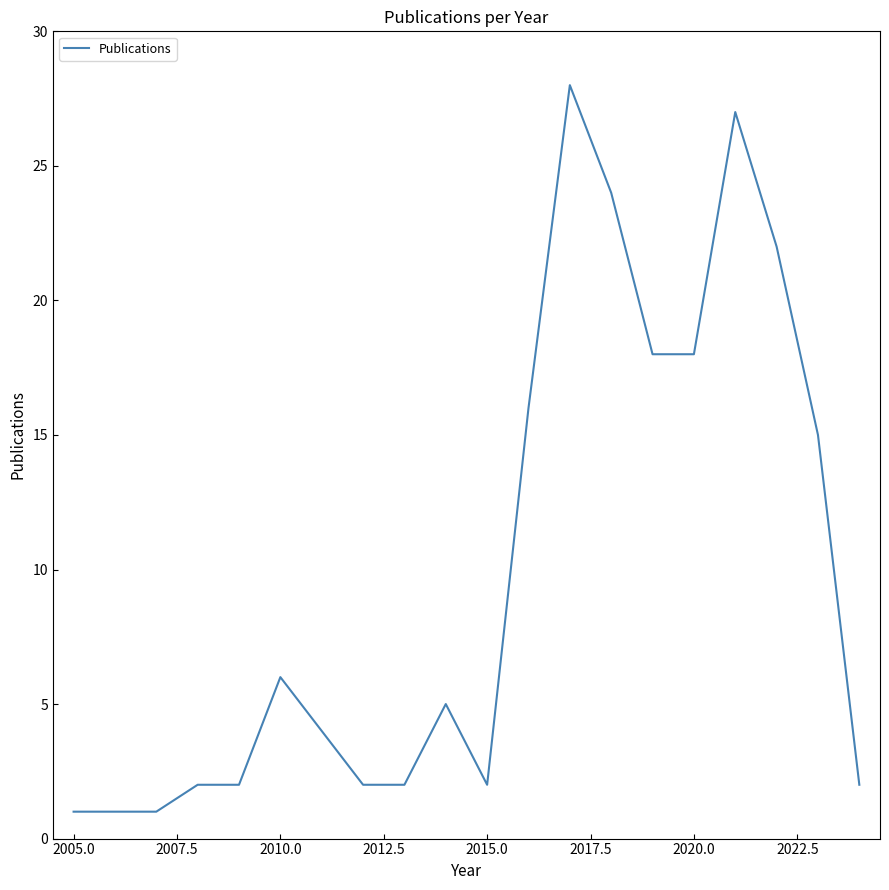

What is the maximum value shown in the chart?

28